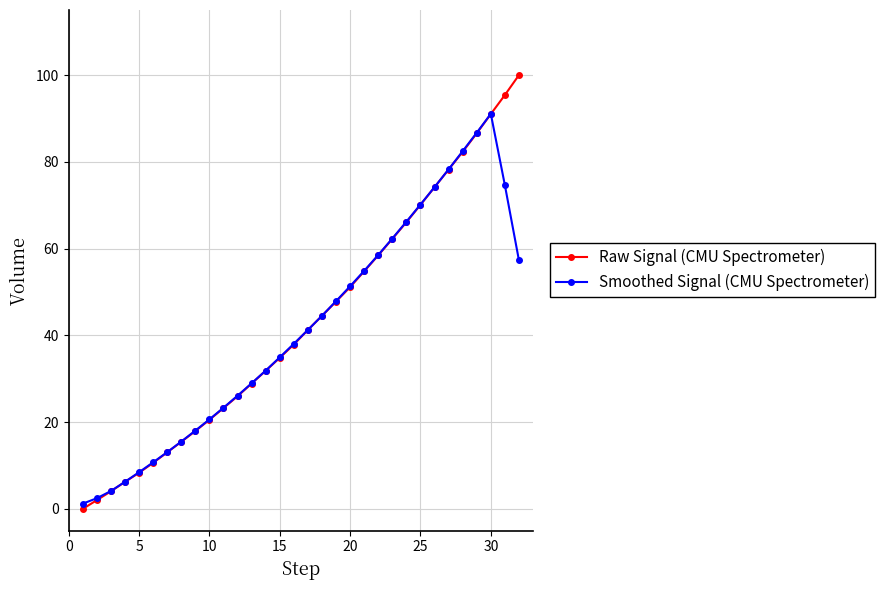

After their last crossing, which series has the higher values: Smoothed Signal (CMU Spectrometer) or Raw Signal (CMU Spectrometer)?

Raw Signal (CMU Spectrometer)